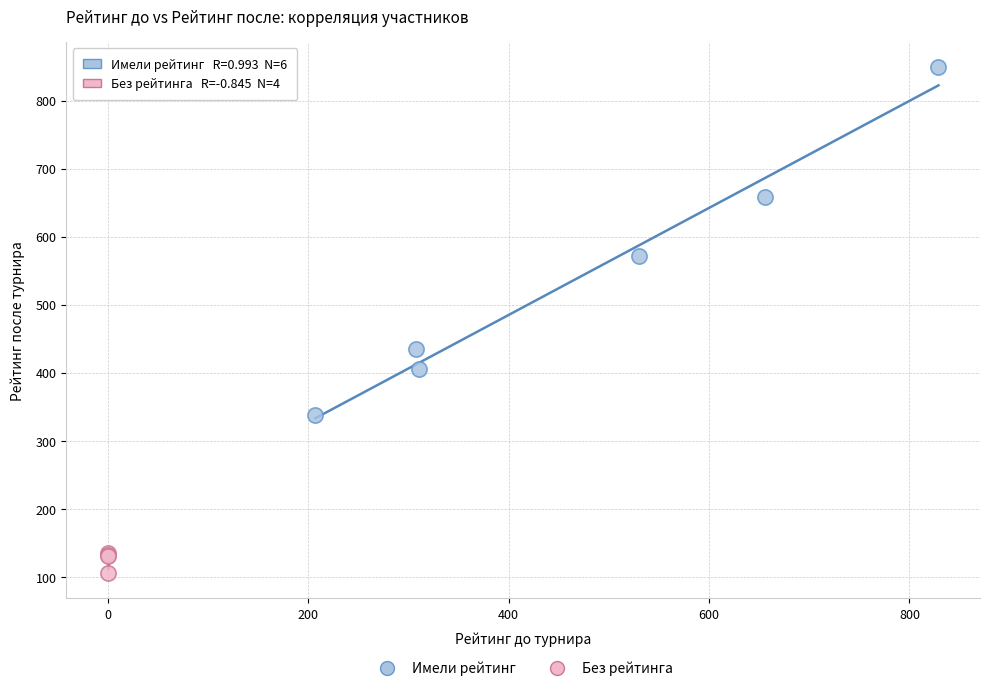

Which series reaches the maximum Y coordinate?

Имели рейтинг